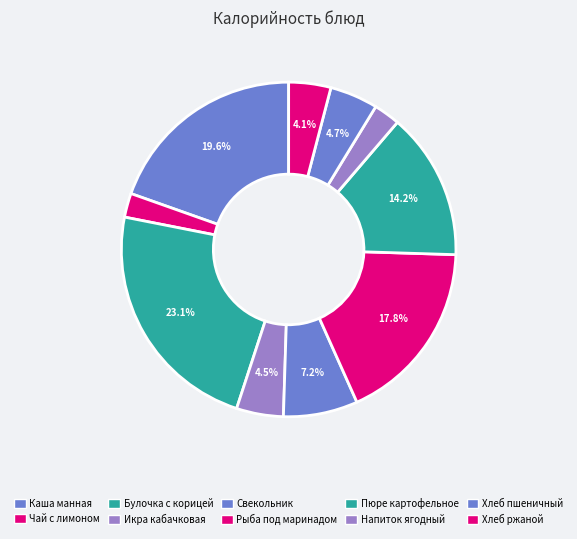

How many slices are in this pie chart?

10